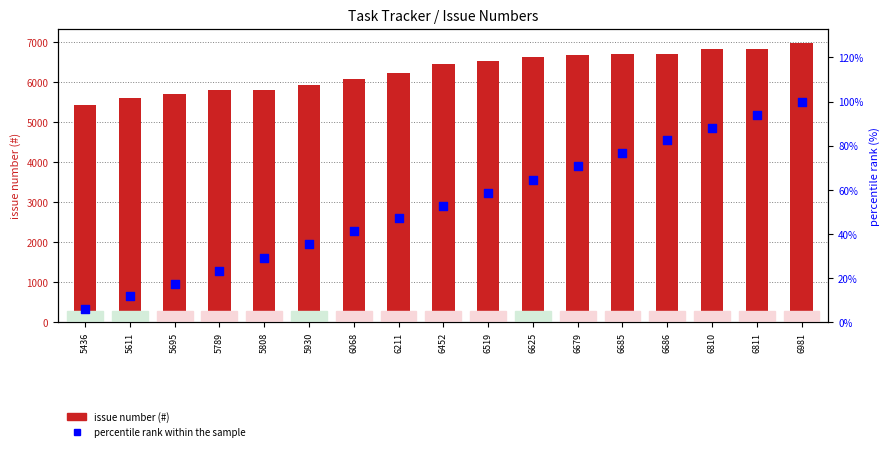

At how many categories does at least one series exceed 6406?

9